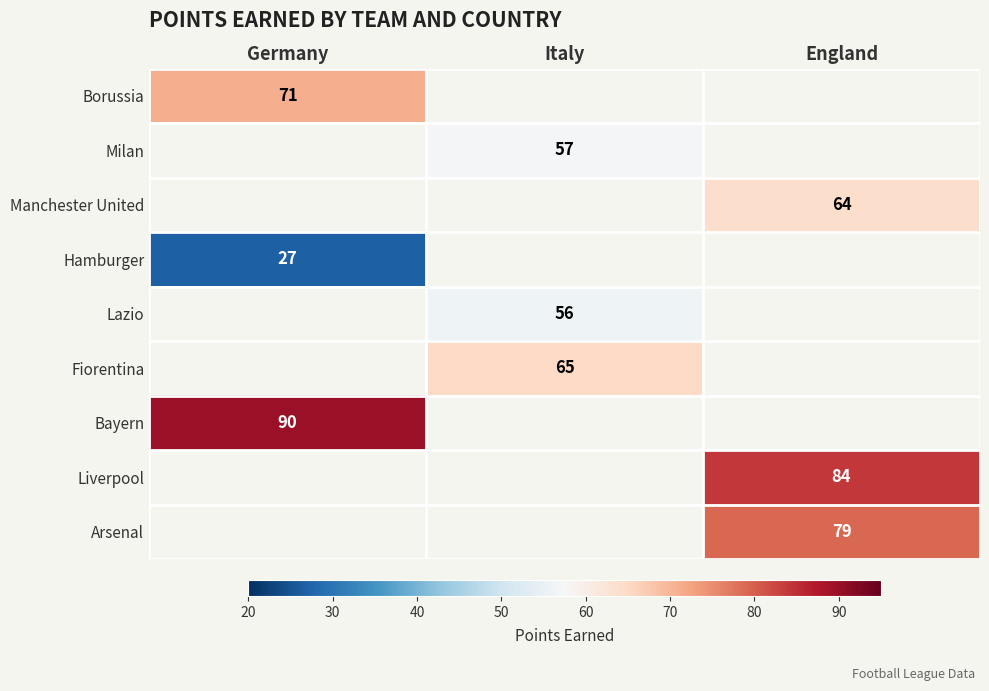

True or false: Bayern has a value of 90 at Germany.

True